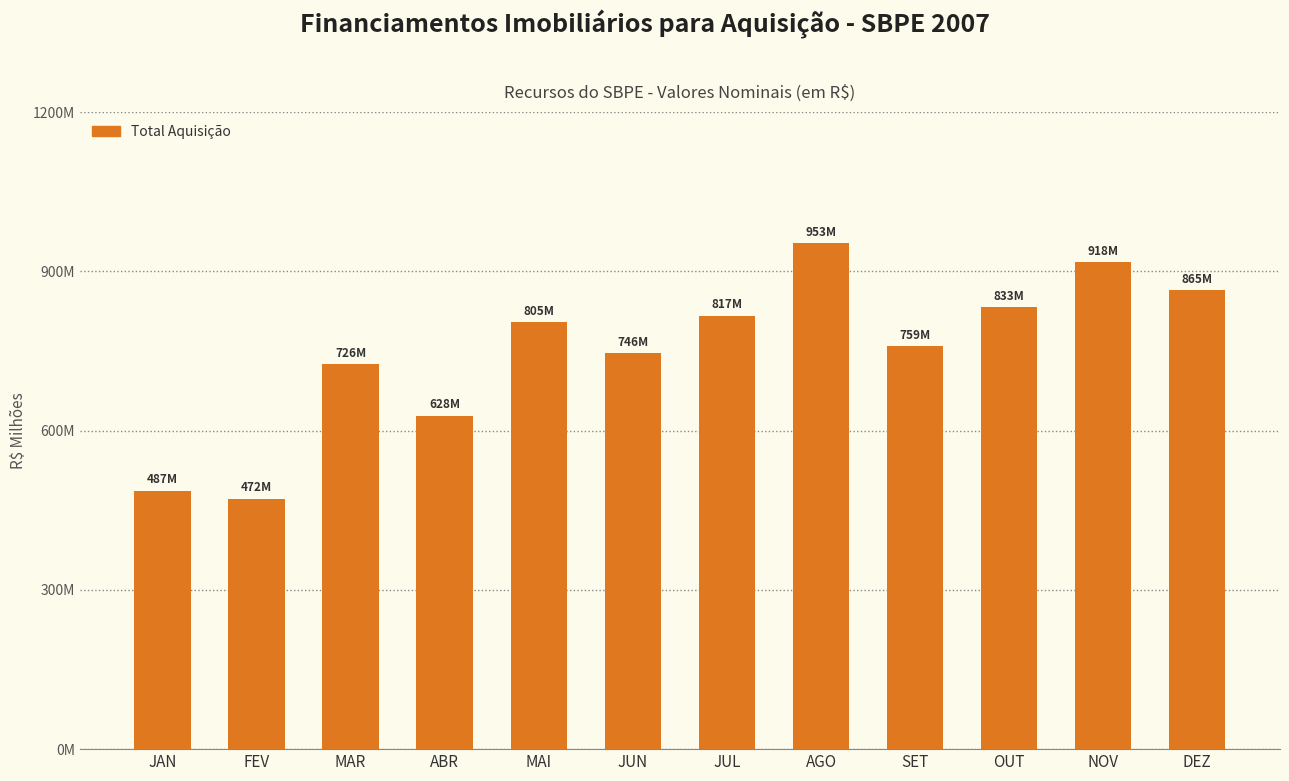

Are the bars horizontal?

No